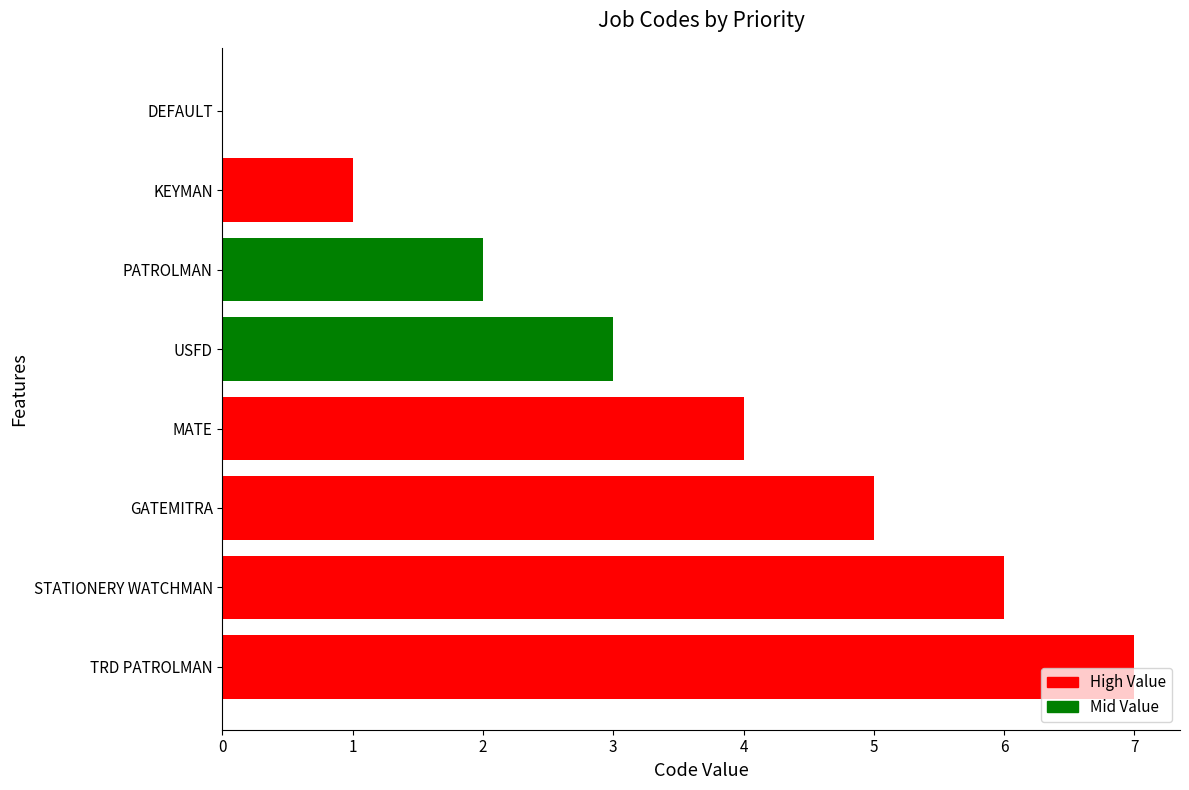

Are the bars horizontal?

Yes